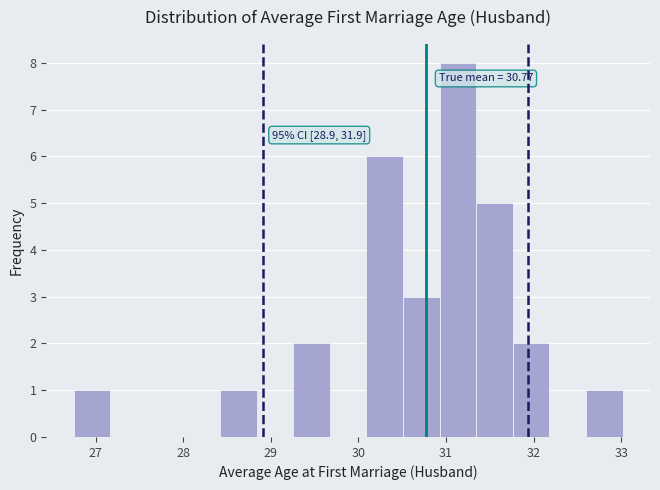

Over which range of the x-axis is the bar tallest?

30.9 to 31.3